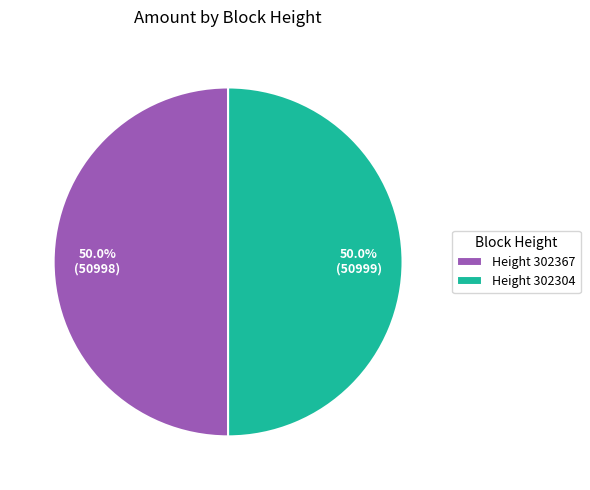

Is the sum of Height 302367 and Height 302304 greater than half?

Yes